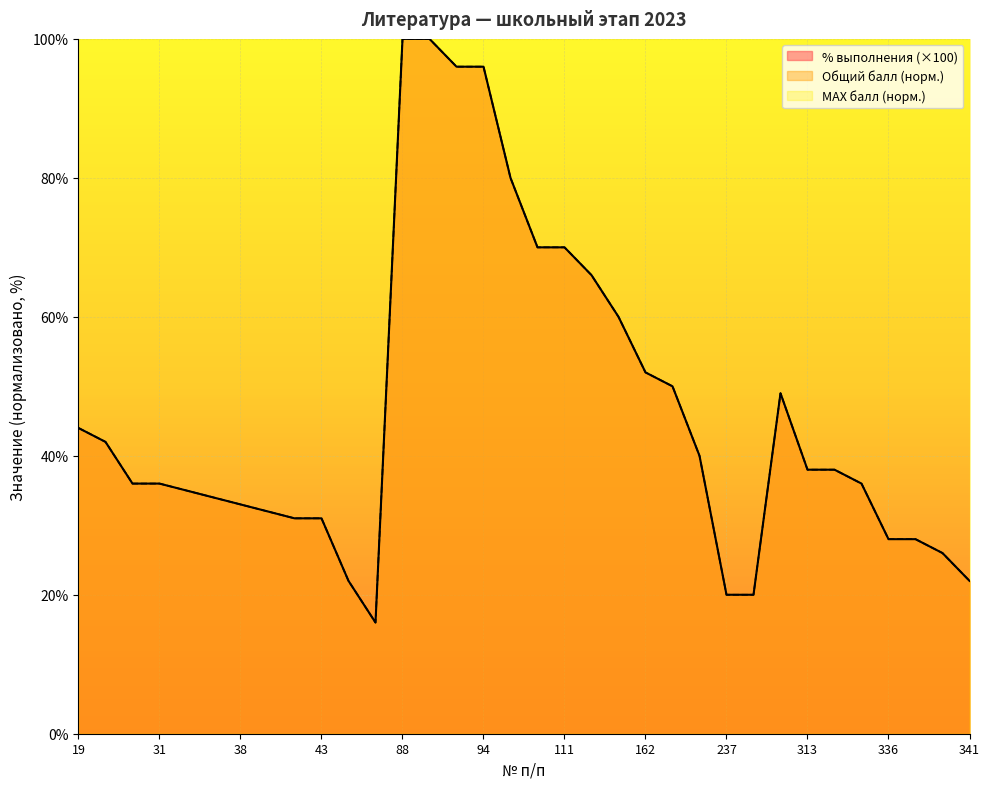

How many interior local peaks does the % выполнения series have?

1